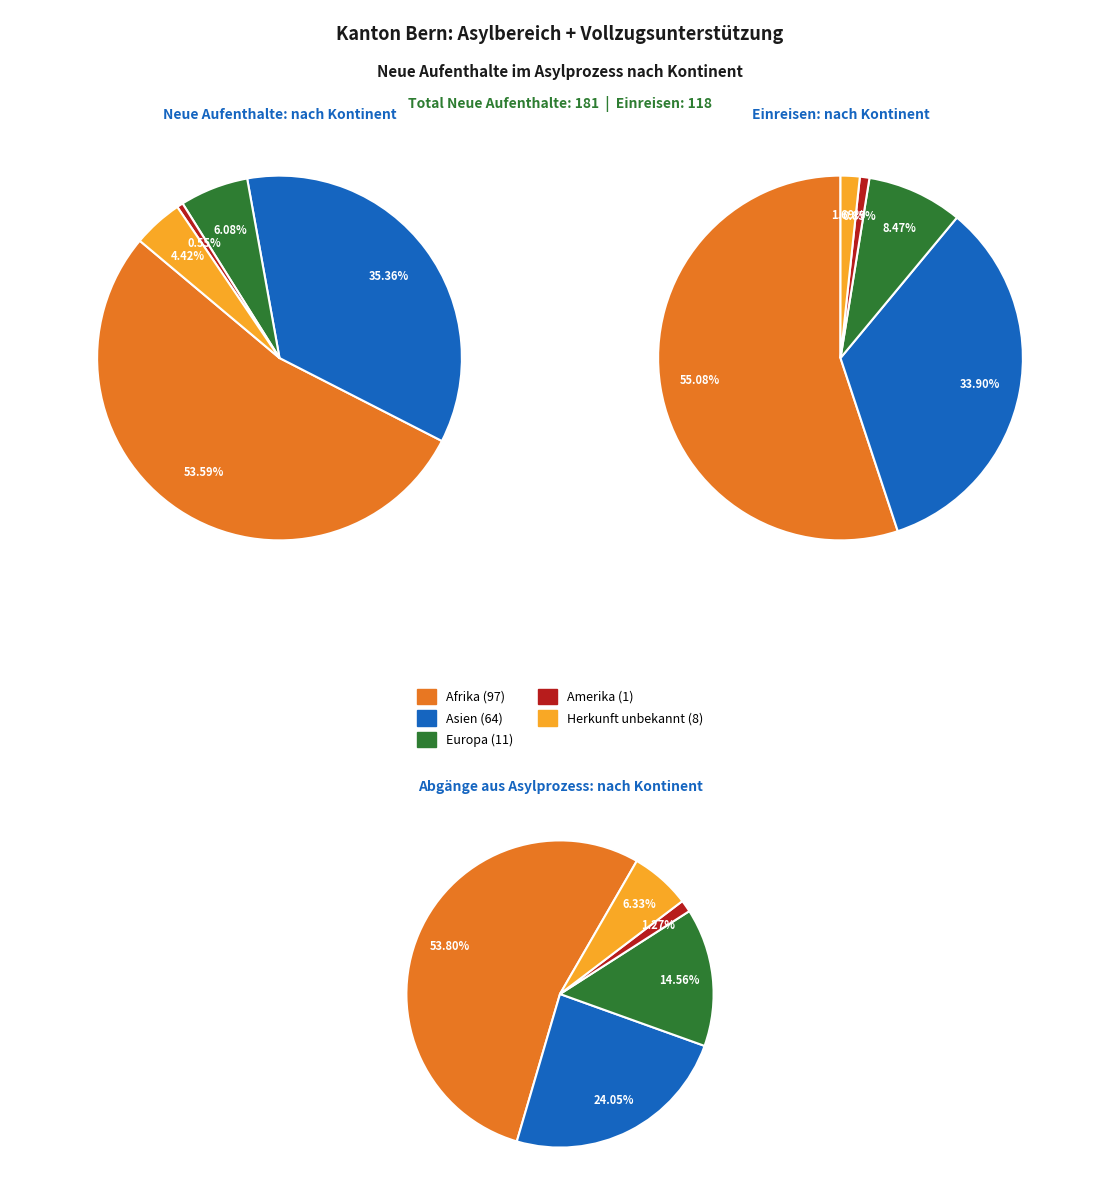

What is the change in value from Afrika to Asien?

-33